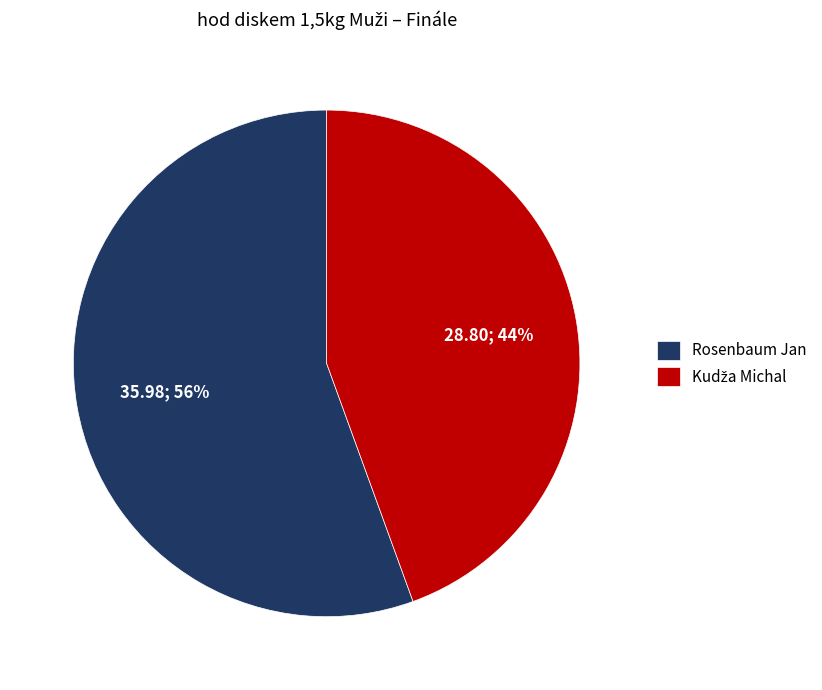

True or false: Rosenbaum Jan accounts for 41% of the total.

False